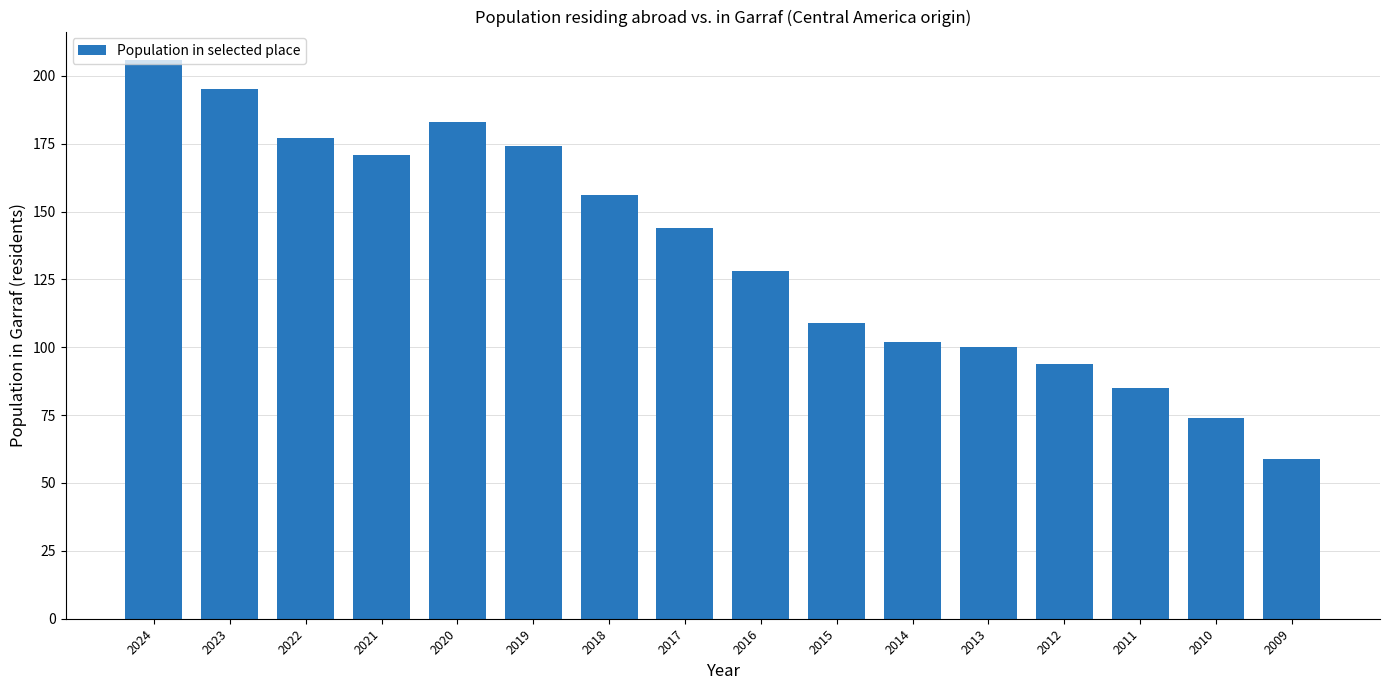

What is the sum of all values?

2157